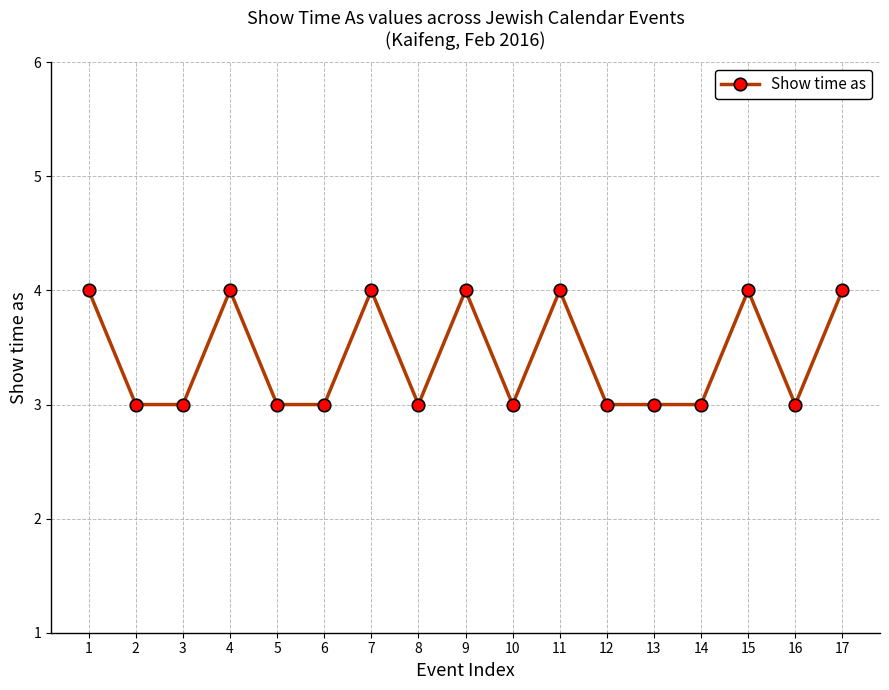

True or false: the data has more than 0 interior local peaks.

True